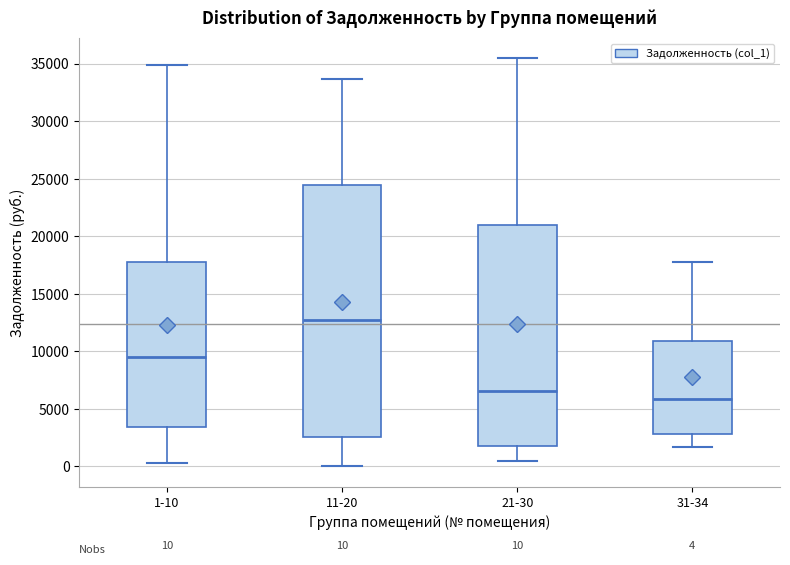

Which box is the tallest, from its lower edge to its upper edge?

11-20